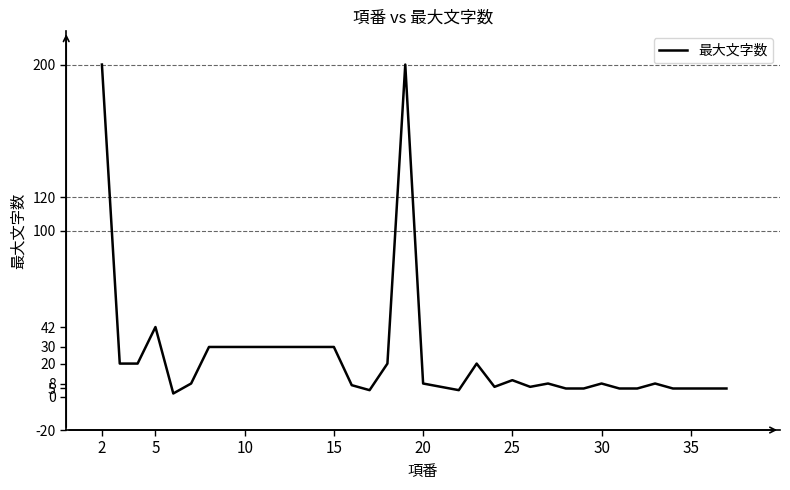

What is the difference between the maximum and minimum values?

198